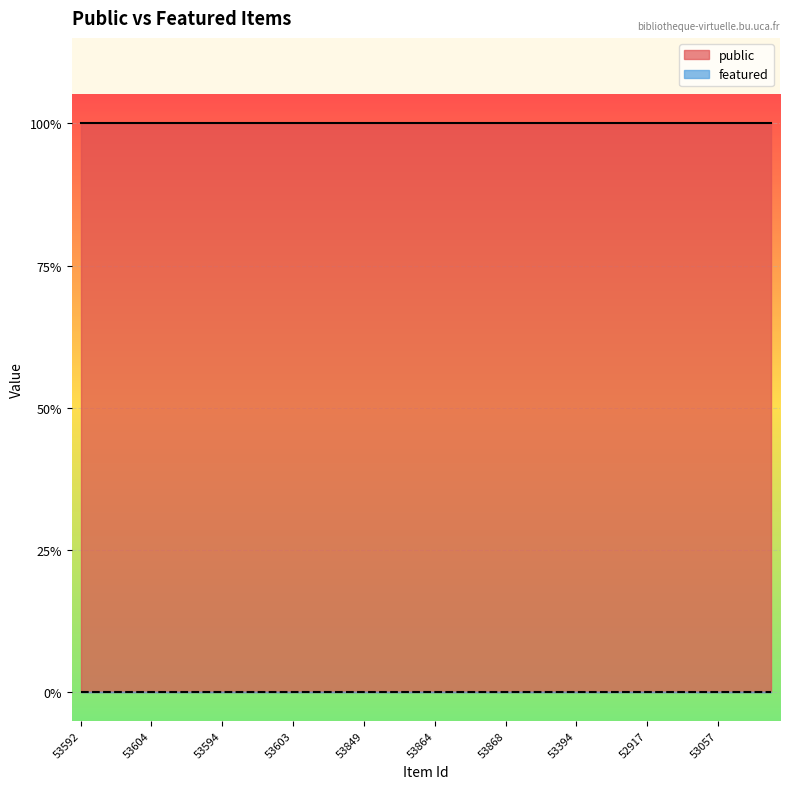

What are all the series names shown in the legend?

public, featured